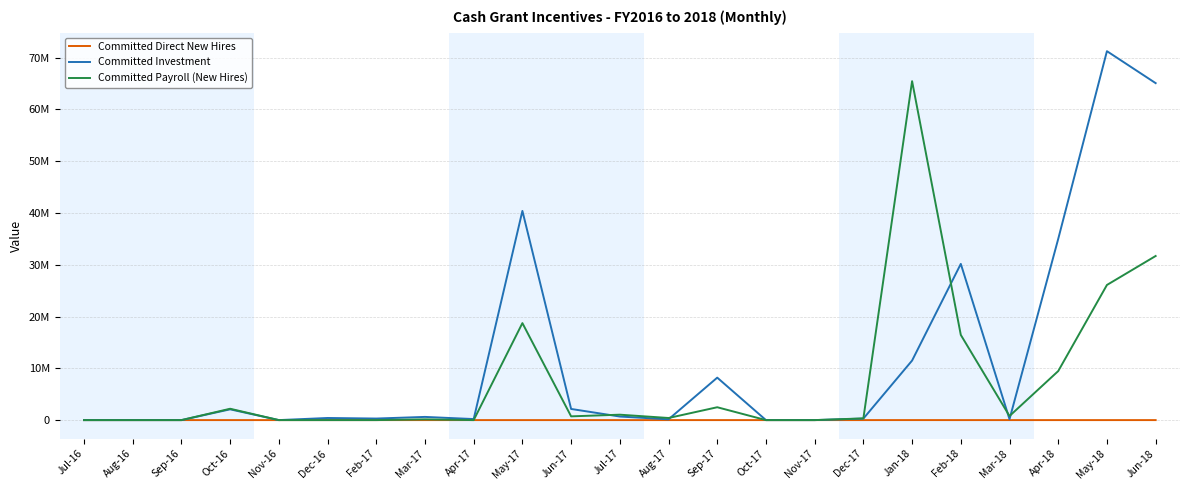

What are all the series names shown in the legend?

Committed Direct New Hires, Committed Investment, Committed Payroll (New Hires)